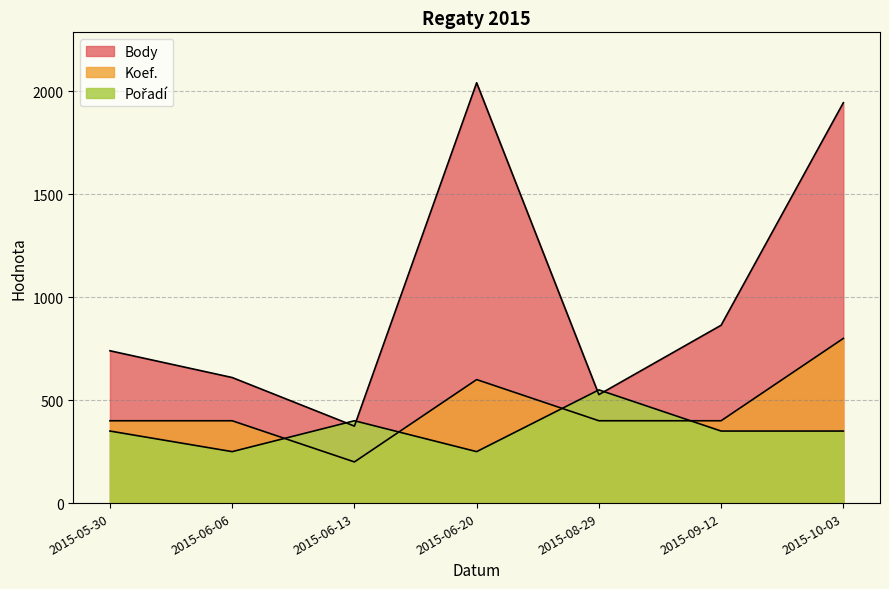

What is the total value across all series at 2015-05-30?

1490